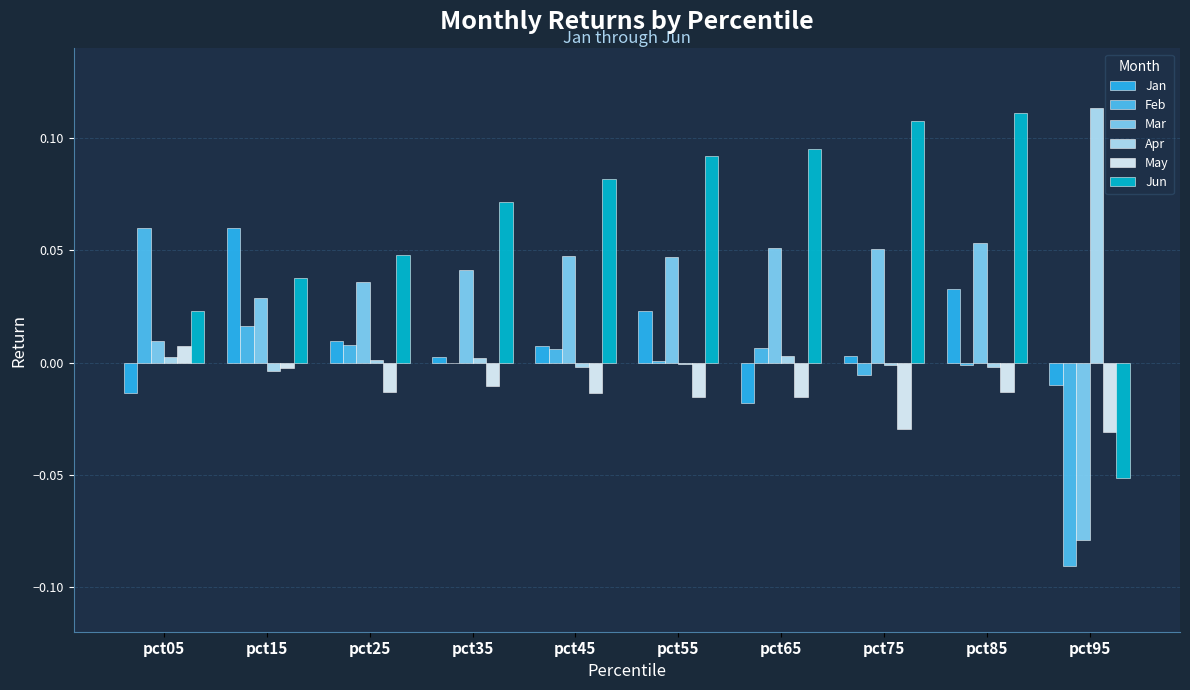

Count the number of categories in the chart.

10